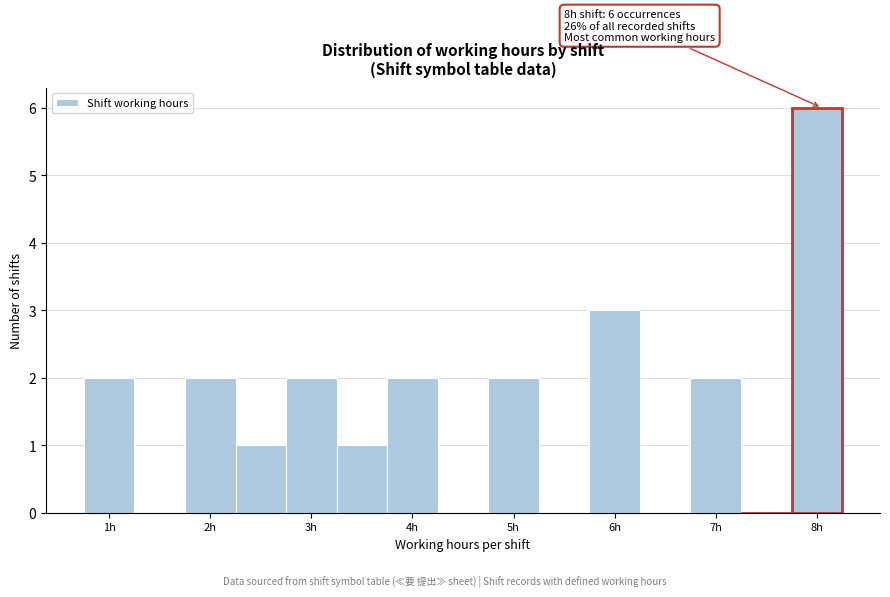

Which range on the x-axis has the tallest bar?

7.75 to 8.25